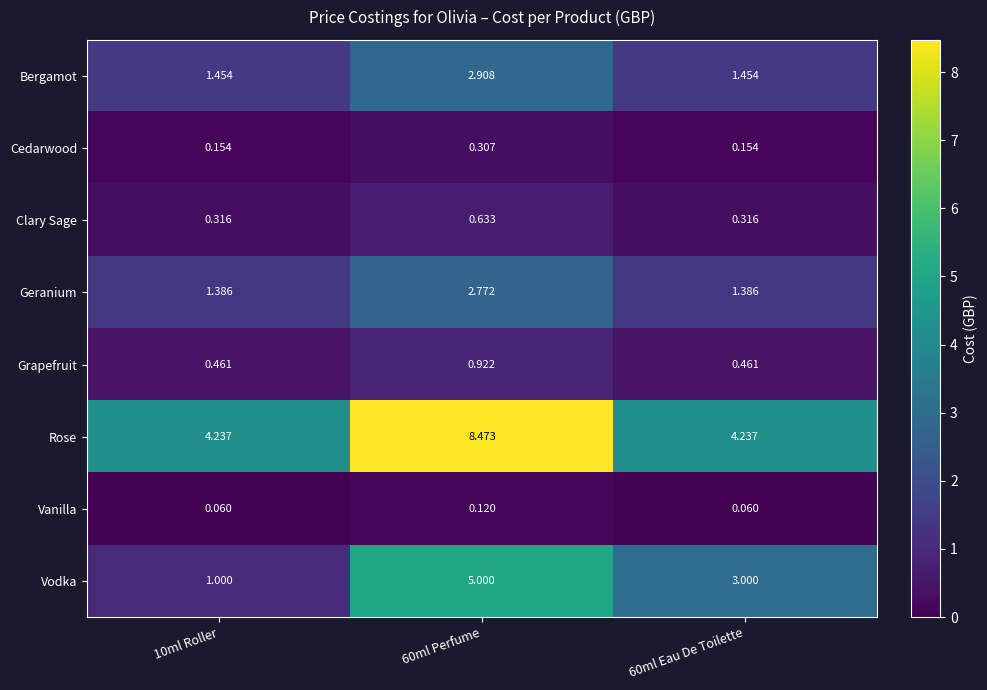

Is the value of Geranium at 60ml Perfume greater than the value of Cedarwood at 10ml Roller?

Yes